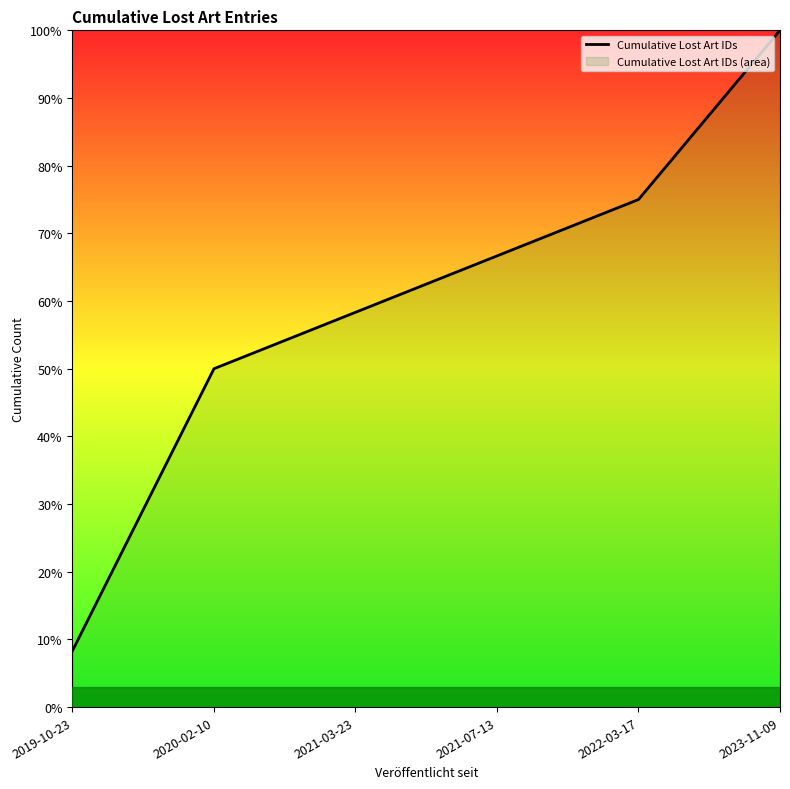

Where does the data first go above 66?

2021-07-13